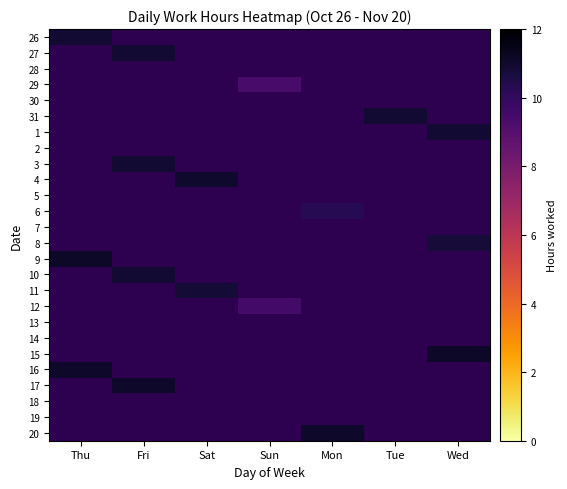

At how many categories does at least one series exceed 10?

6